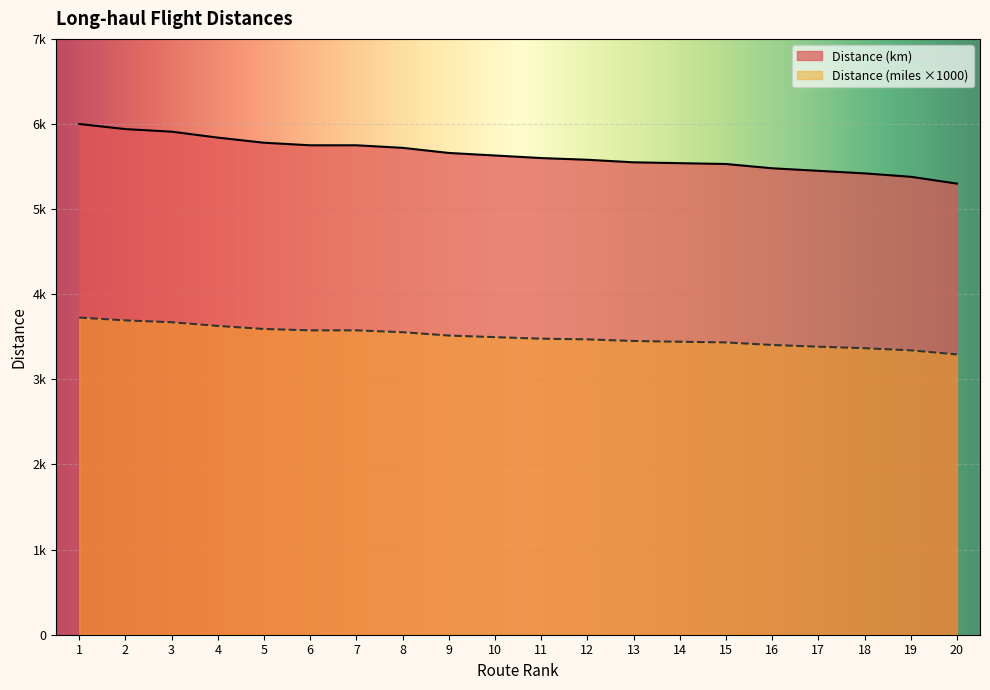

Does the chart display data point markers on the line(s)?

No